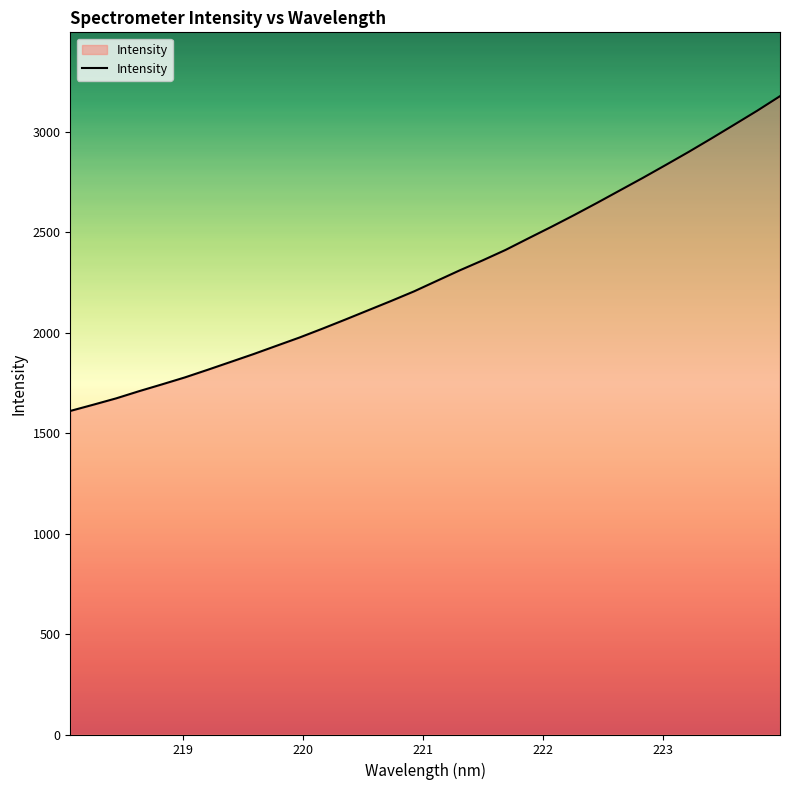

What is the smallest value displayed?

1610.2